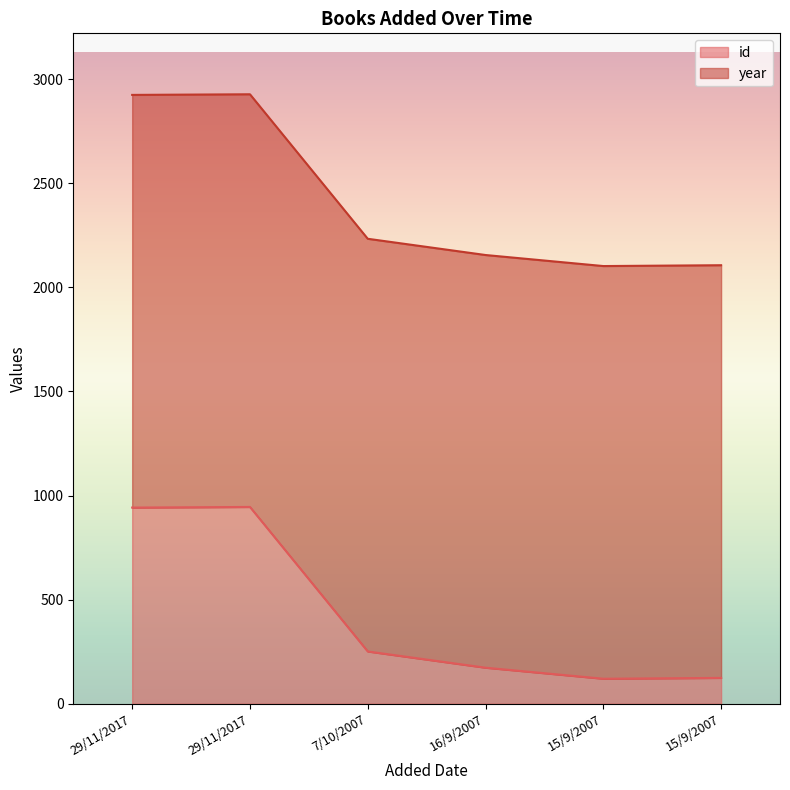

At which category does the chart reach its peak across all series?

29/11/2017